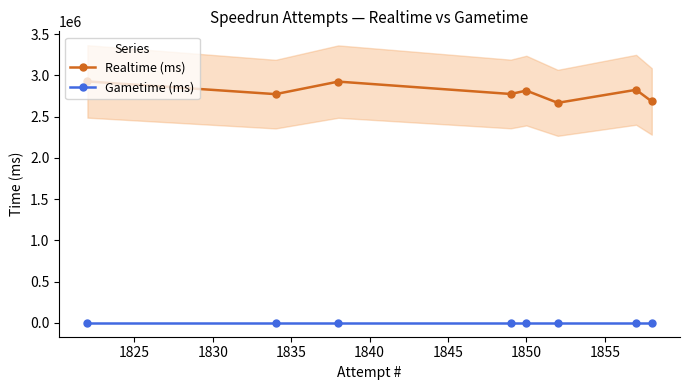

Which series has the largest range (max minus min)?

Realtime (ms)